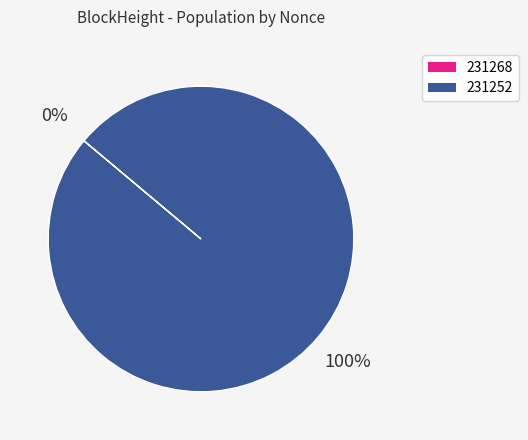

Which category has the biggest portion of the pie?

231252